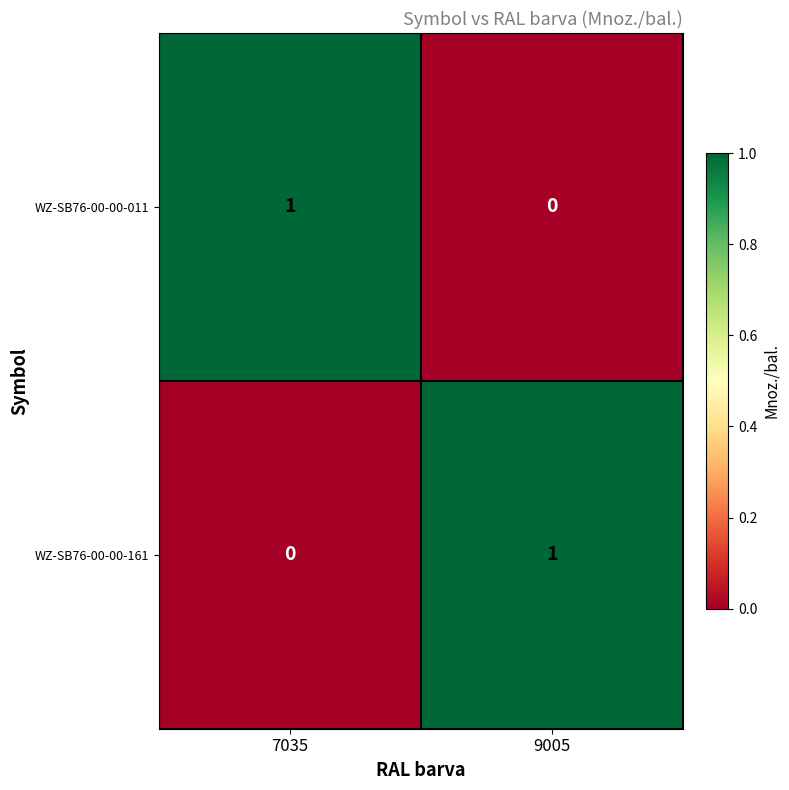

The WZ-SB76-00-00-011 series shows 0 at 7035. True or false?

False